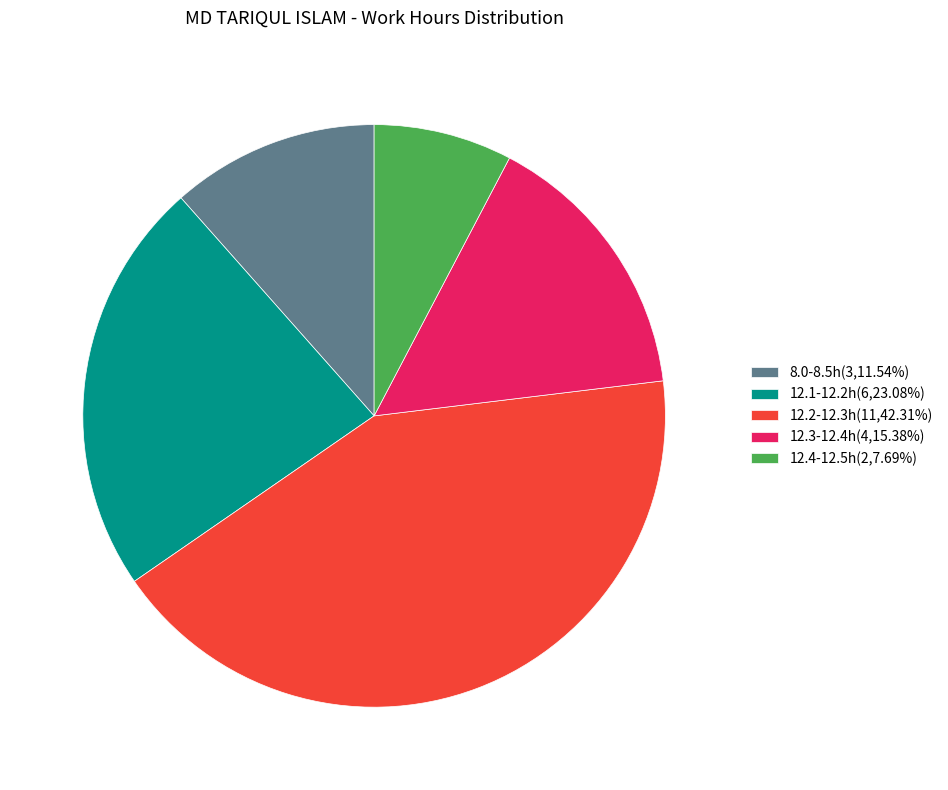

Is 8.0-8.5h(3,11.54%) the majority of the pie?

No